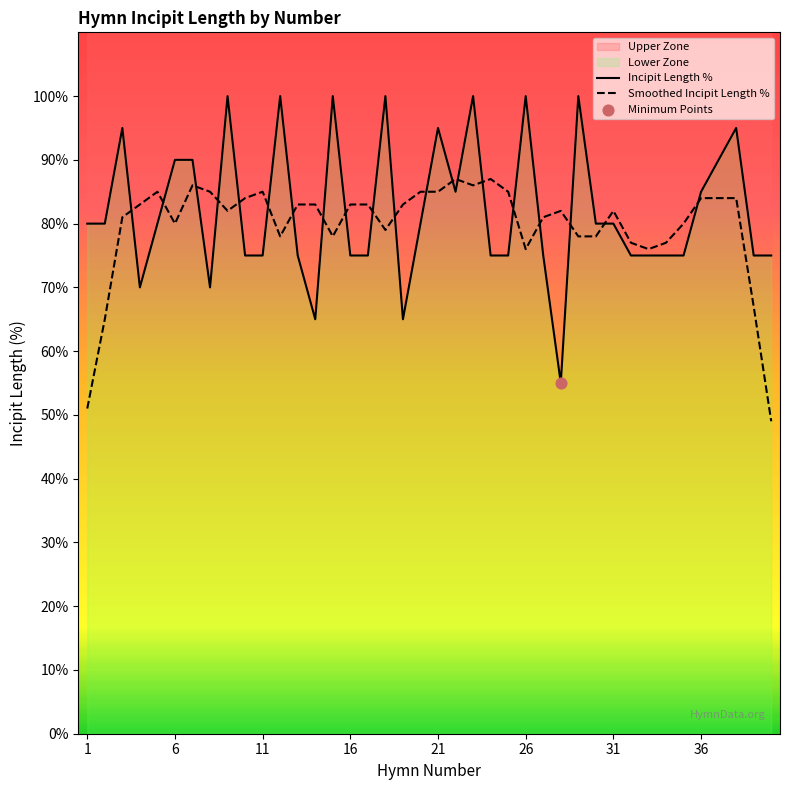

Which series has the widest spread of Y values?

Incipit Length %